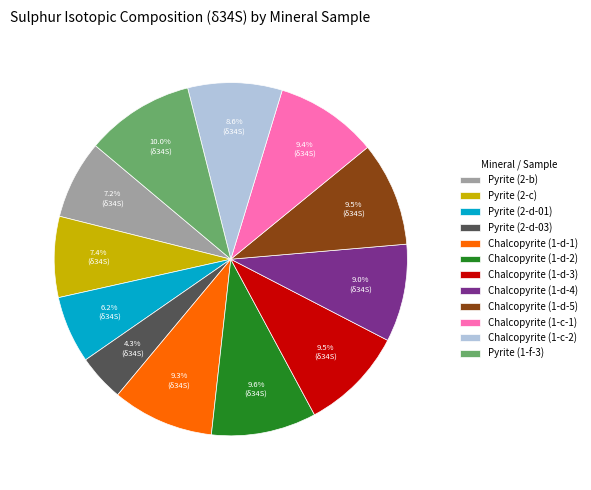

Approximately how many times larger is the value at Chalcopyrite (1-d-4) compared to Pyrite (2-d-01)?

1.5